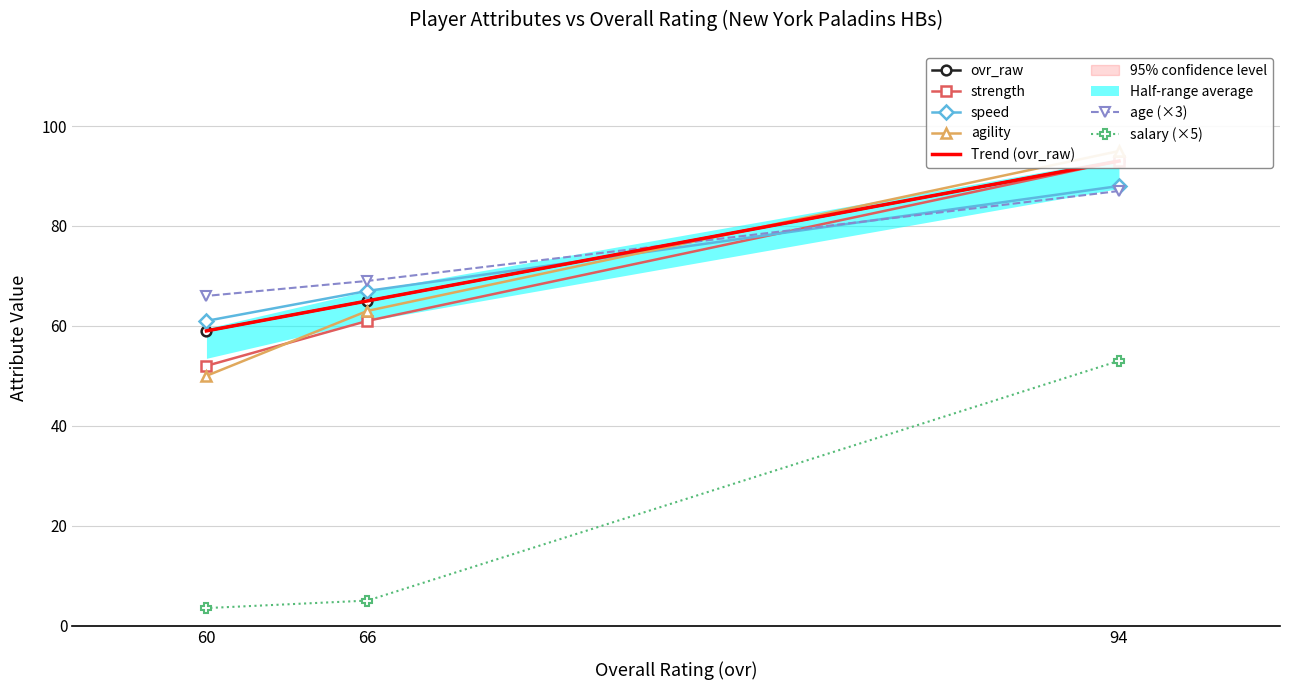

Between 66 and 60, which series saw the biggest shift?

agility